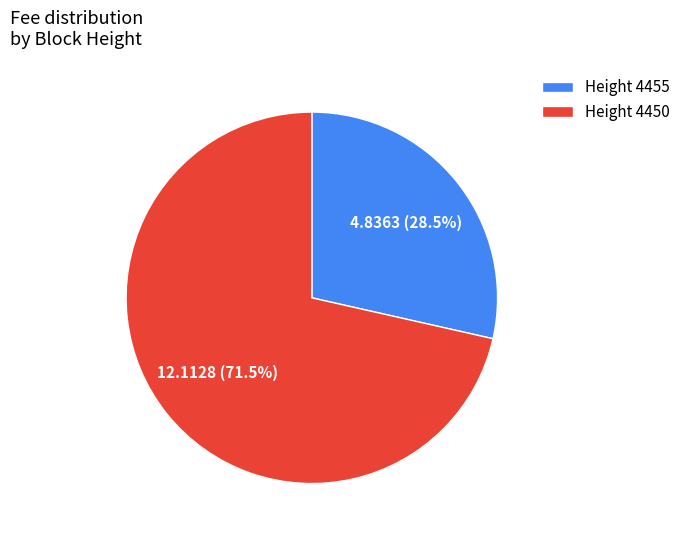

How many segments does this pie chart have?

2